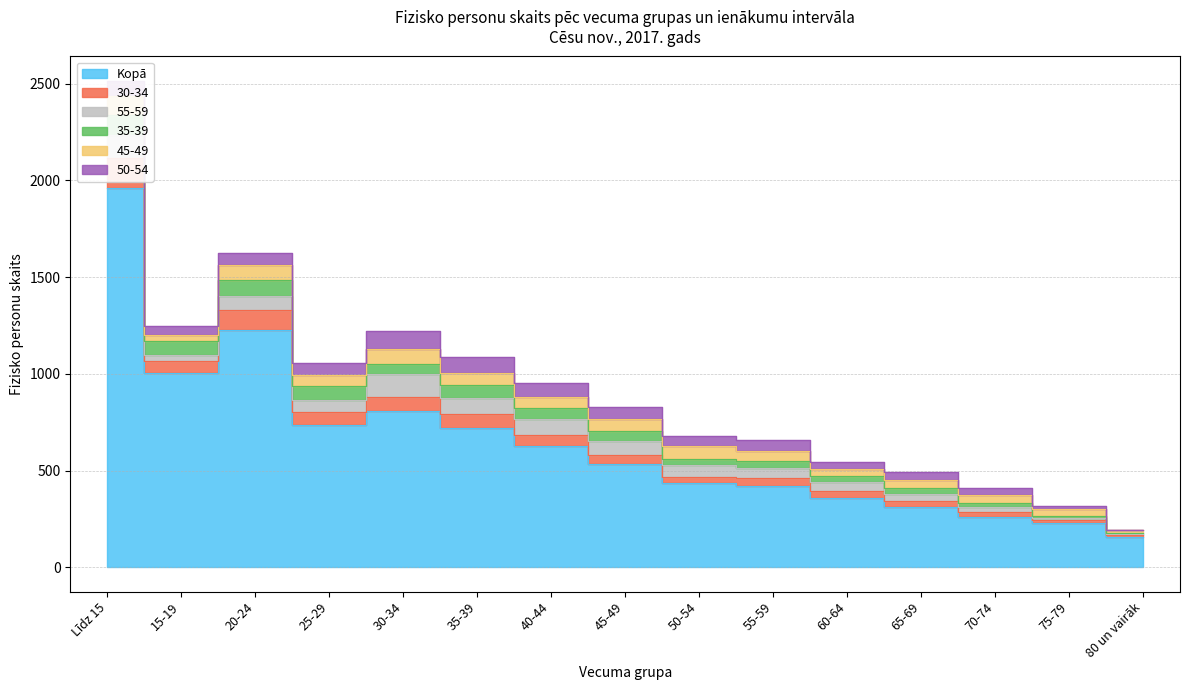

What is the label of the 5th point from the left?

30-34